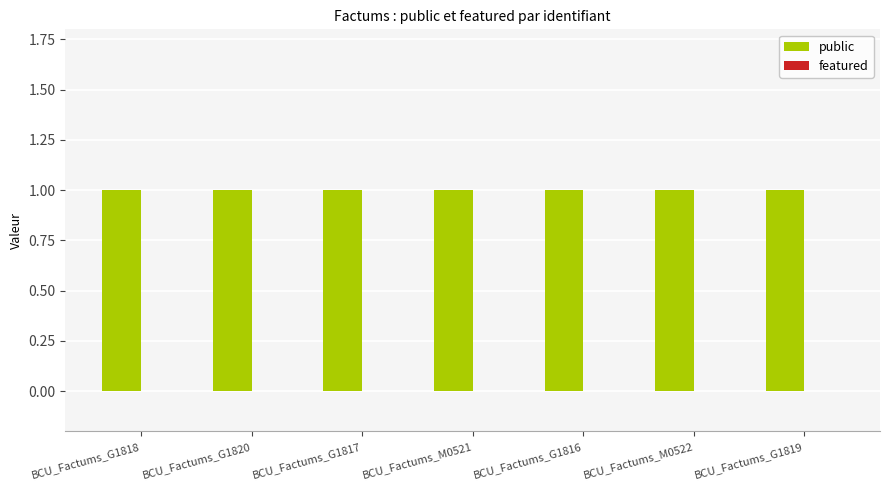

At which category is the sum across all series the highest?

BCU_Factums_G1818